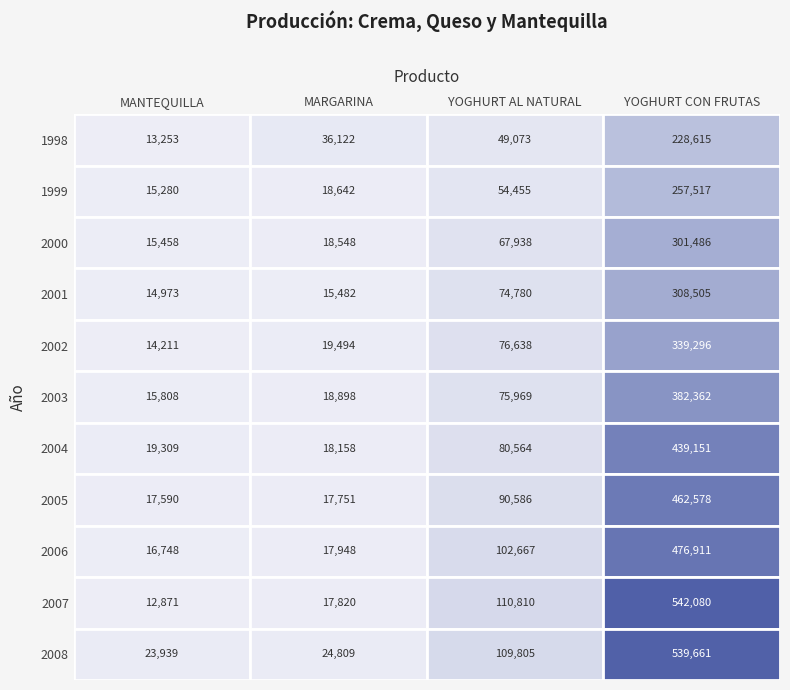

What is the lowest value of the 2005 series?

17590